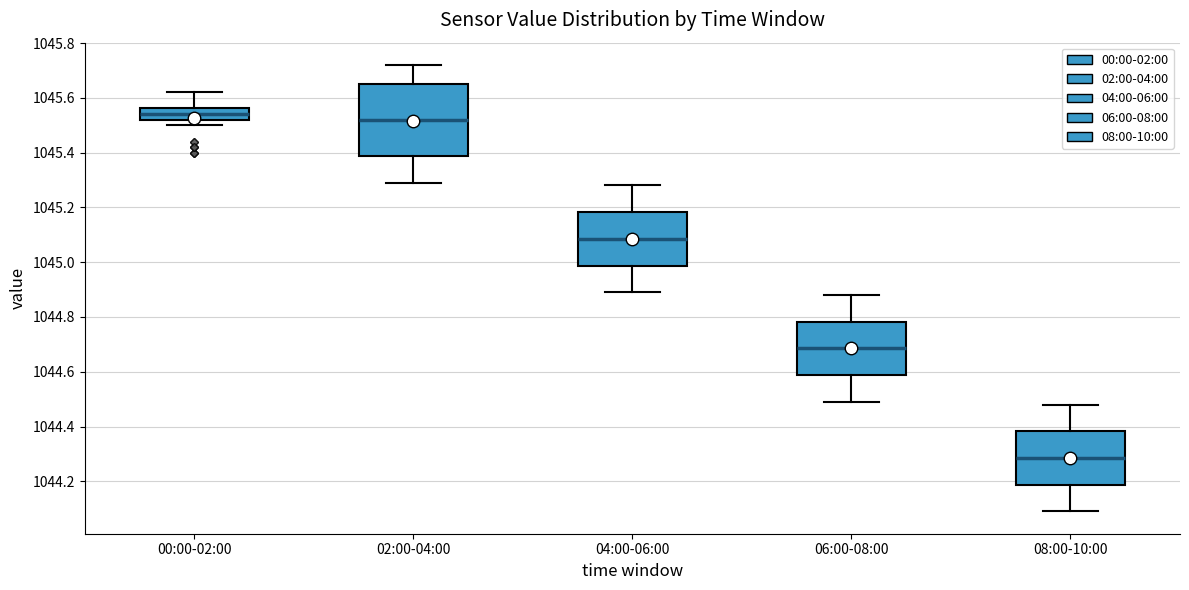

Which box is the tallest, from its lower edge to its upper edge?

02:00-04:00